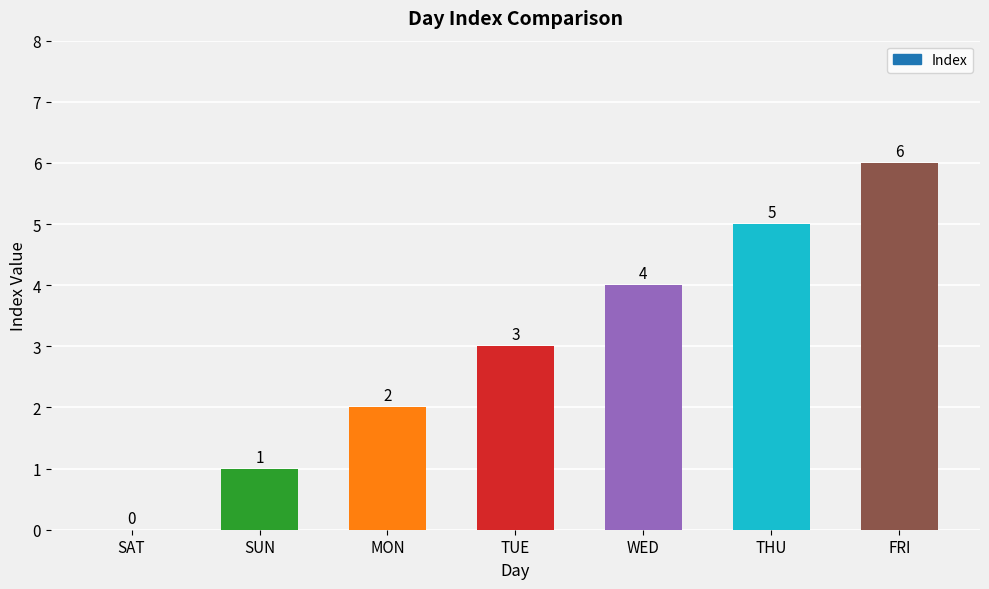

True or false: the data shows 0 at SUN.

False